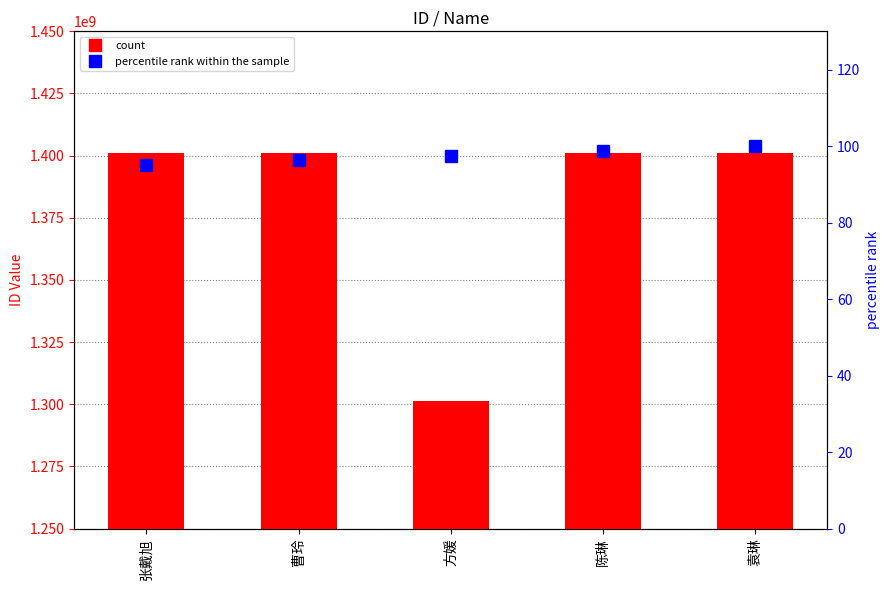

What is the highest value of the percentile rank within the sample series?

100.0